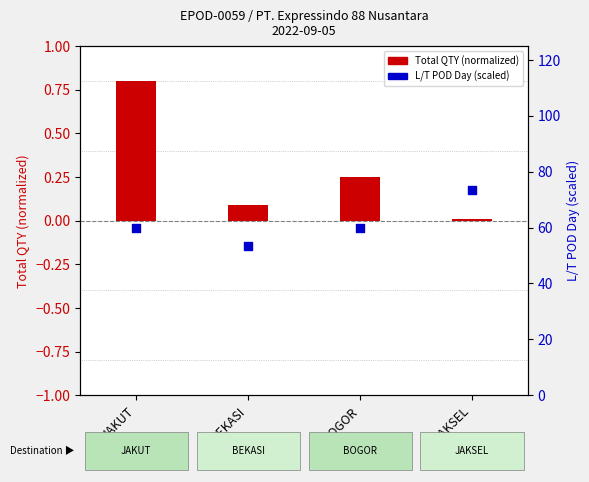

At how many categories does at least one series exceed 40?

4